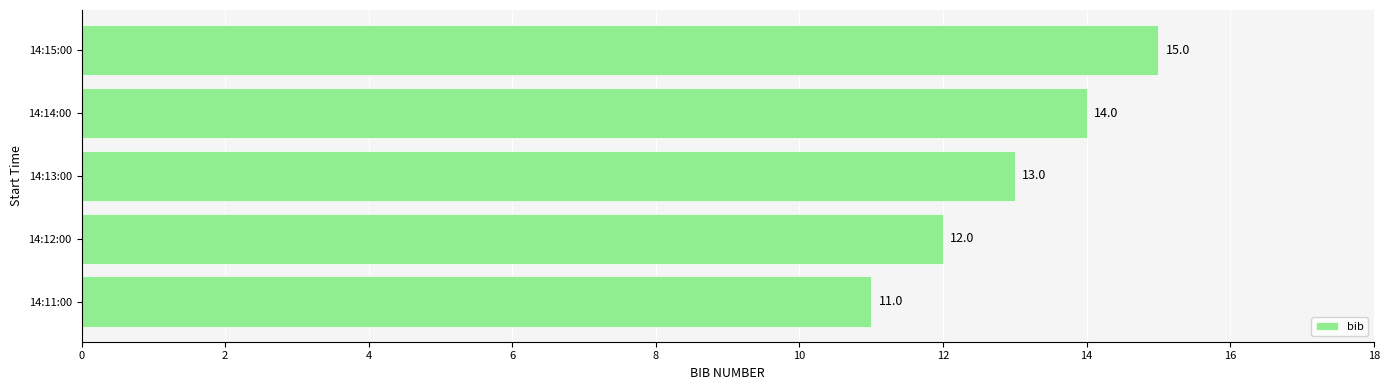

Reading bottom to top, list all the values displayed in this chart.

14:11:00=11	14:12:00=12	14:13:00=13	14:14:00=14	14:15:00=15